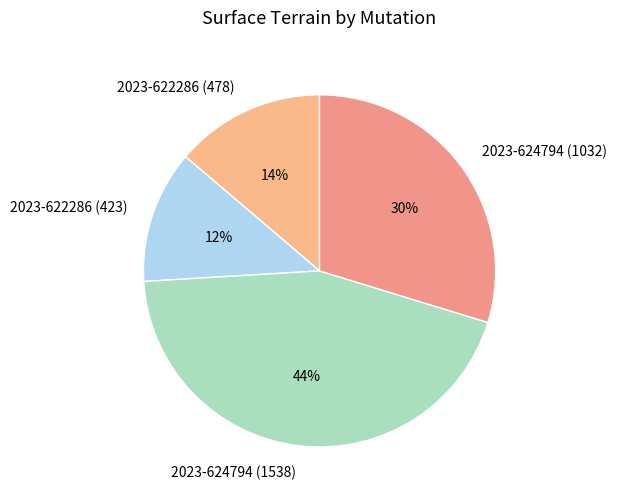

Count the number of slices in the pie.

4